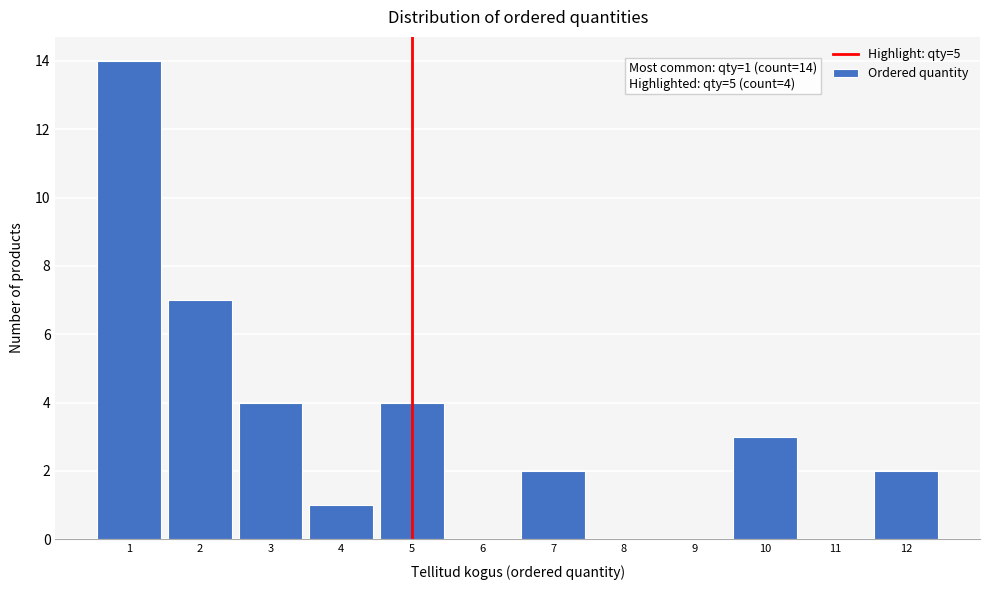

Which range on the x-axis has the tallest bar?

0.5 to 1.5